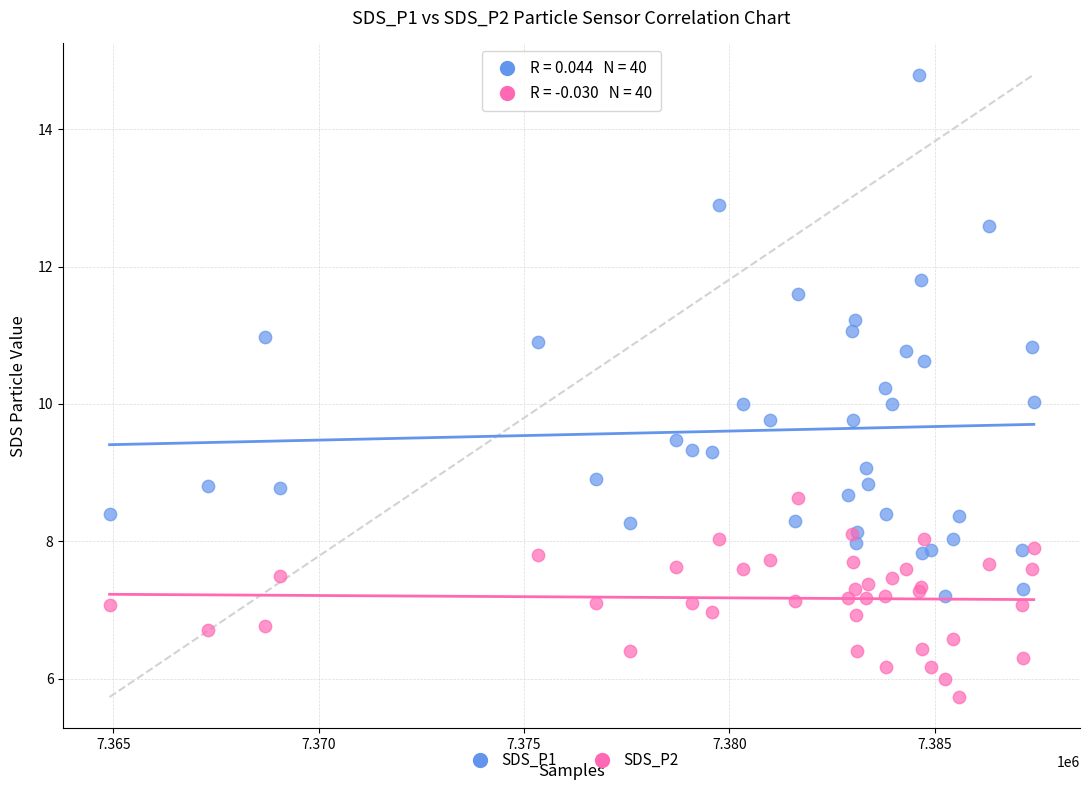

Which series has the largest Y range (max minus min)?

SDS_P1